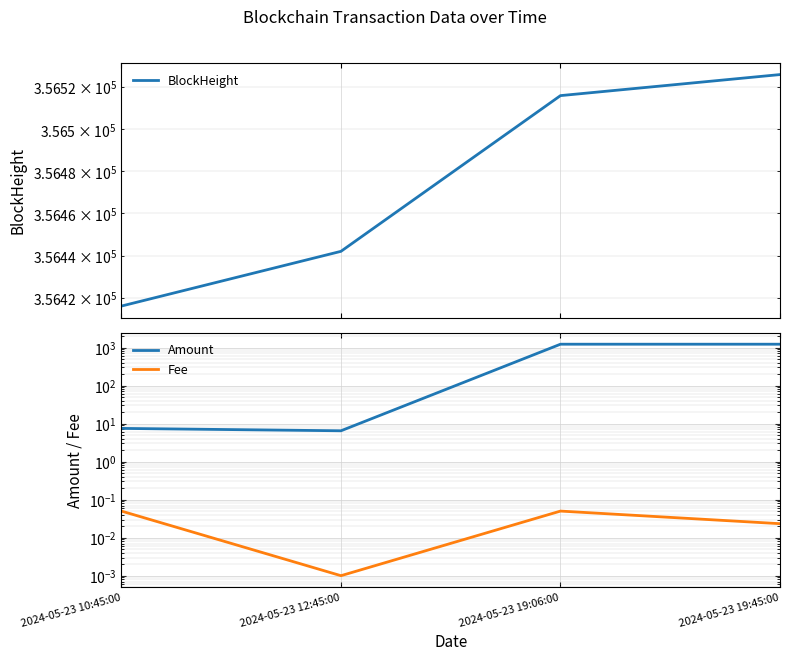

What is the label of the 2nd point from the right?

2024-05-23 19:06:00